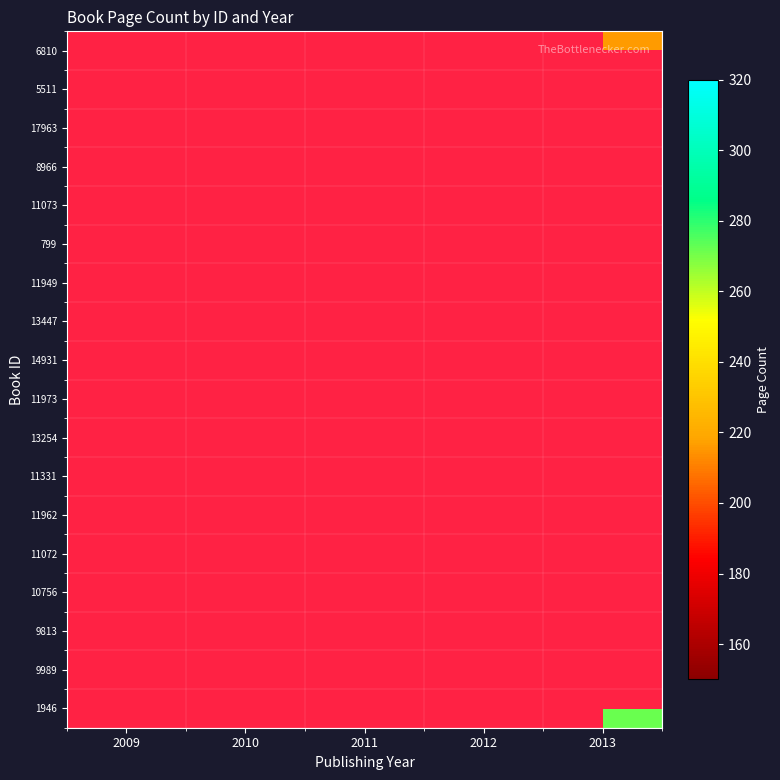

List the series in order of their overall mean, highest first.

6810, 5511, 17963, 8966, 11073, 799, 11949, 13447, 14931, 11973, 13254, 11331, 11962, 11072, 10756, 9813, 9989, 1946